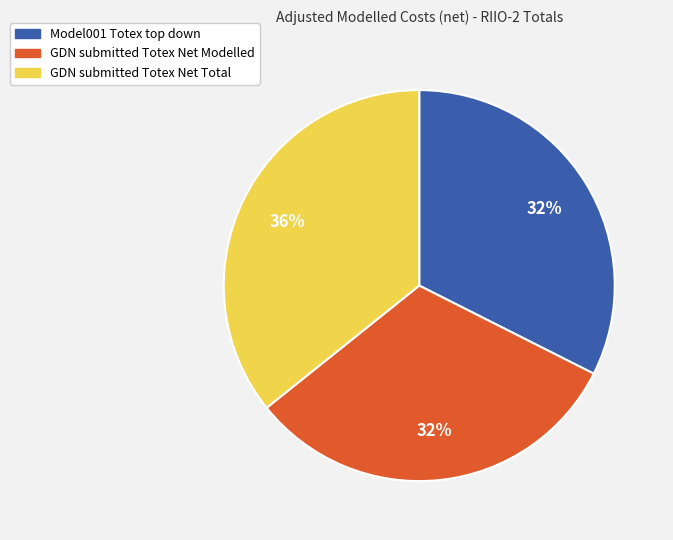

Which category has the biggest portion of the pie?

GDN submitted Totex Net Total